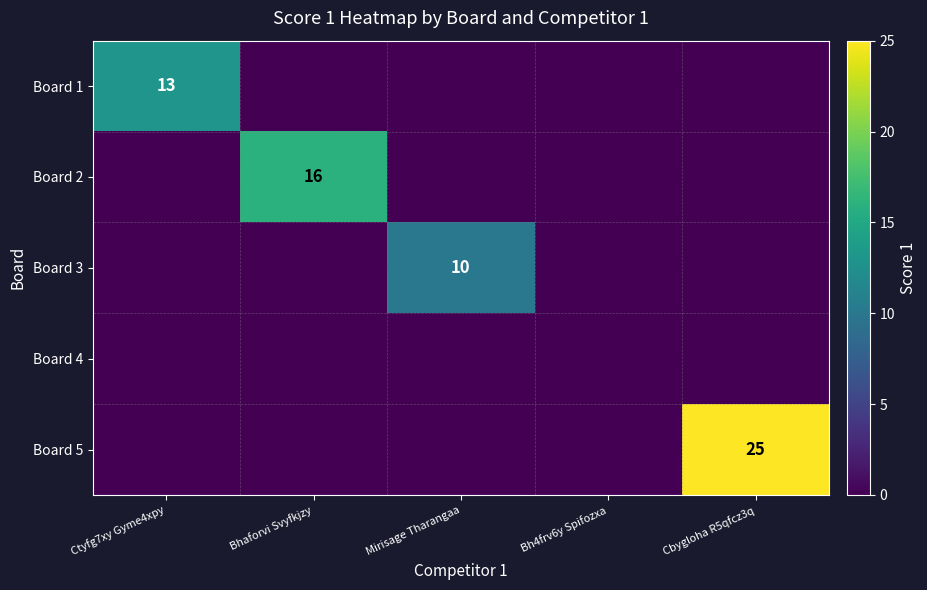

The Board 2 series shows 16 at Bhaforvi Svyfkjzy. True or false?

True